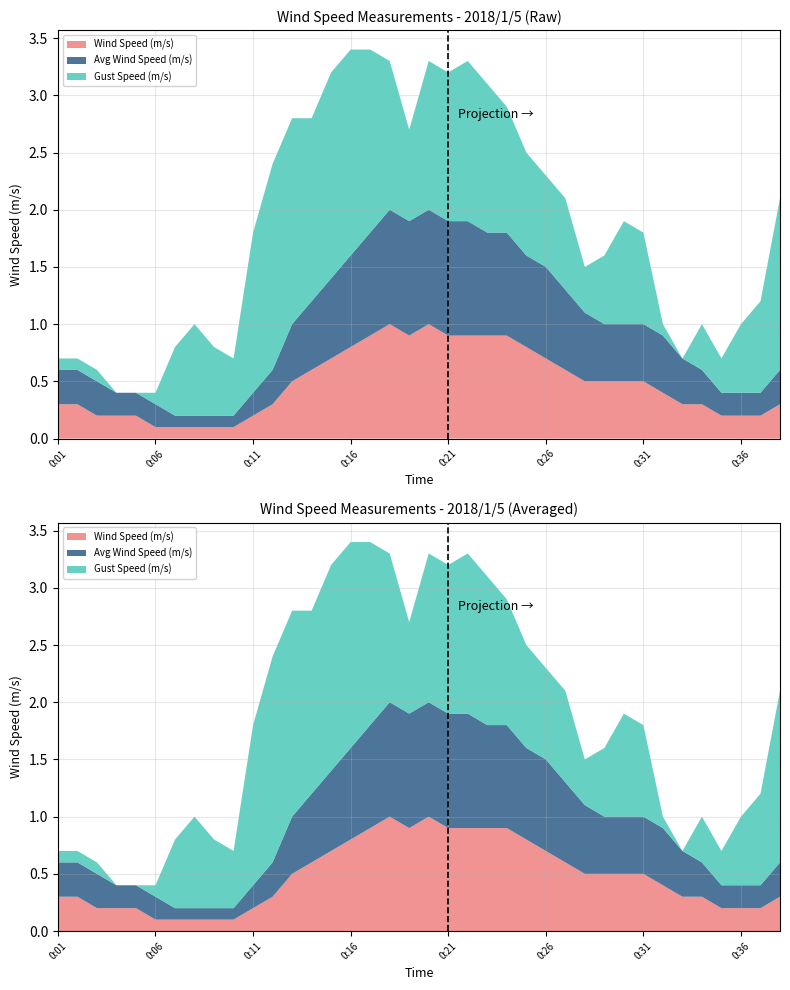

True or false: Avg Wind Speed (m/s) has more than 1 points higher than both neighbors.

False